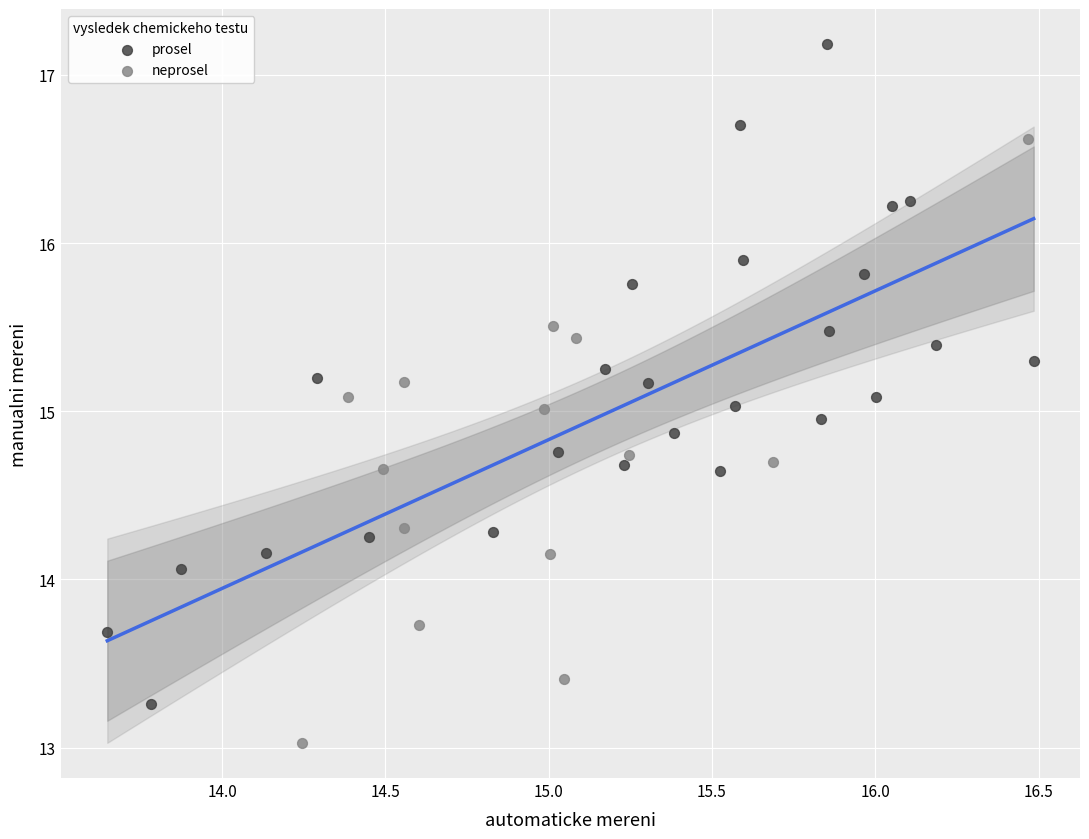

Which series reaches the minimum Y coordinate?

neprosel